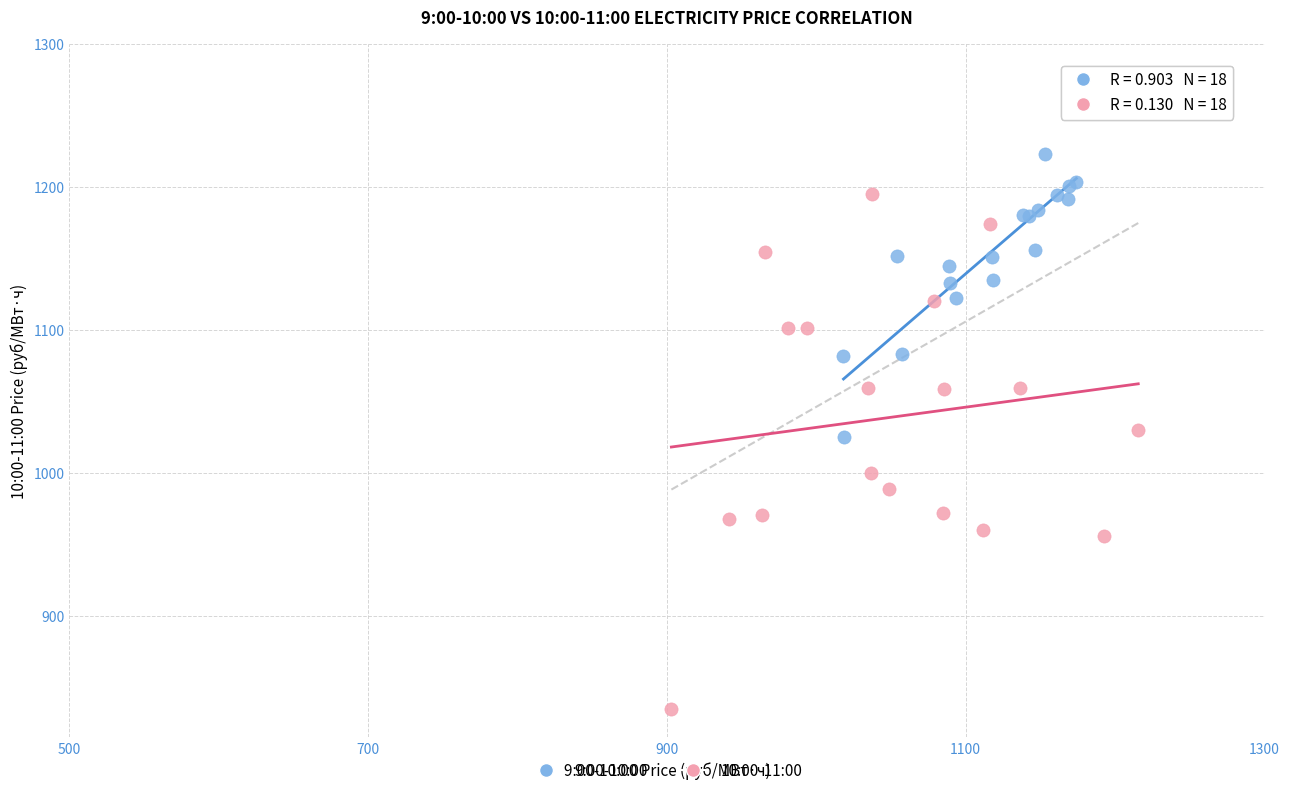

Which series reaches the minimum Y coordinate?

10:00-11:00